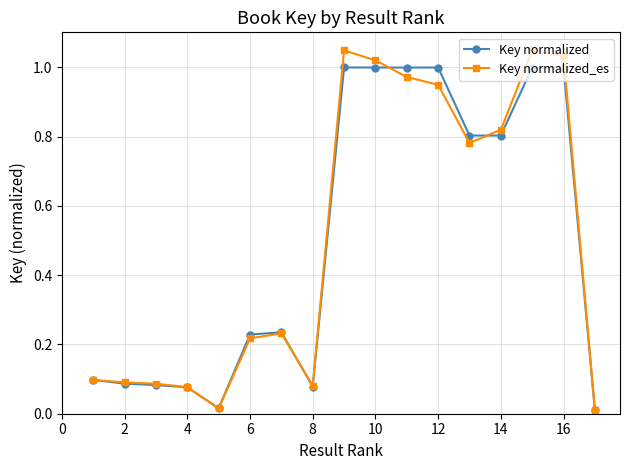

How many categories are shown in the chart?

17